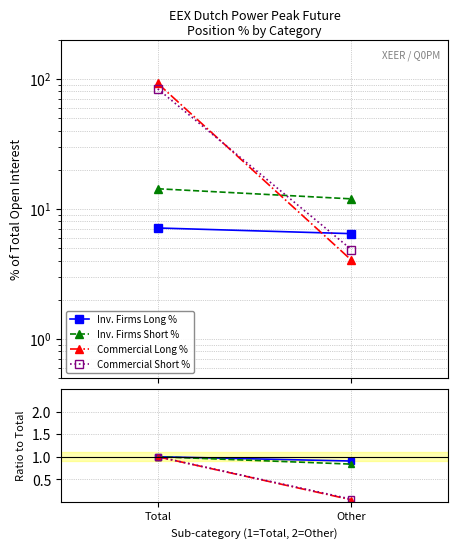

What is the label of the 1st point from the left?

Total